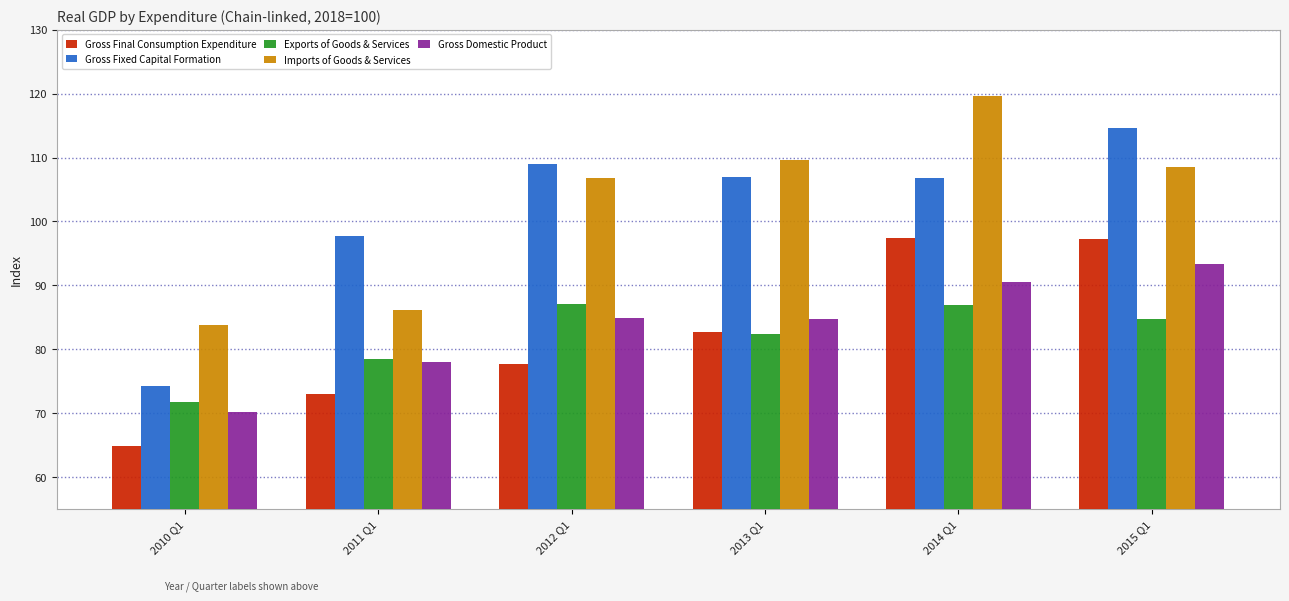

What is the label of the 4th bar from the left?

2013 Q1